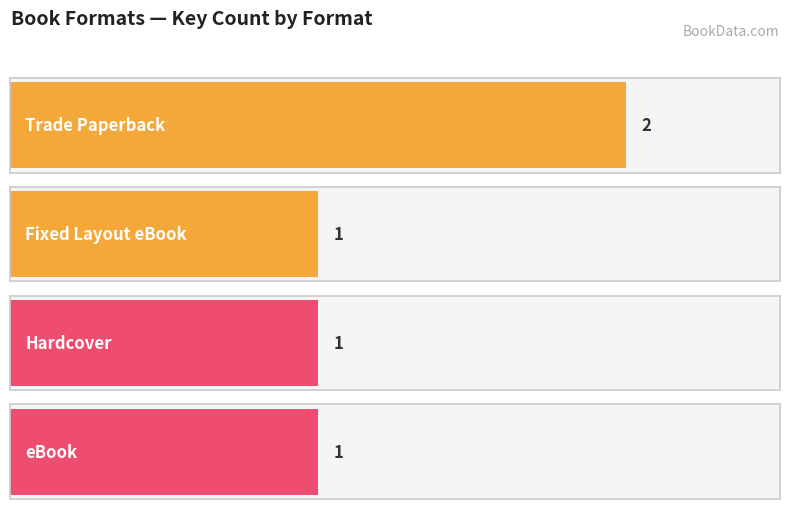

The value at Fixed Layout eBook is 34679654. True or false?

False